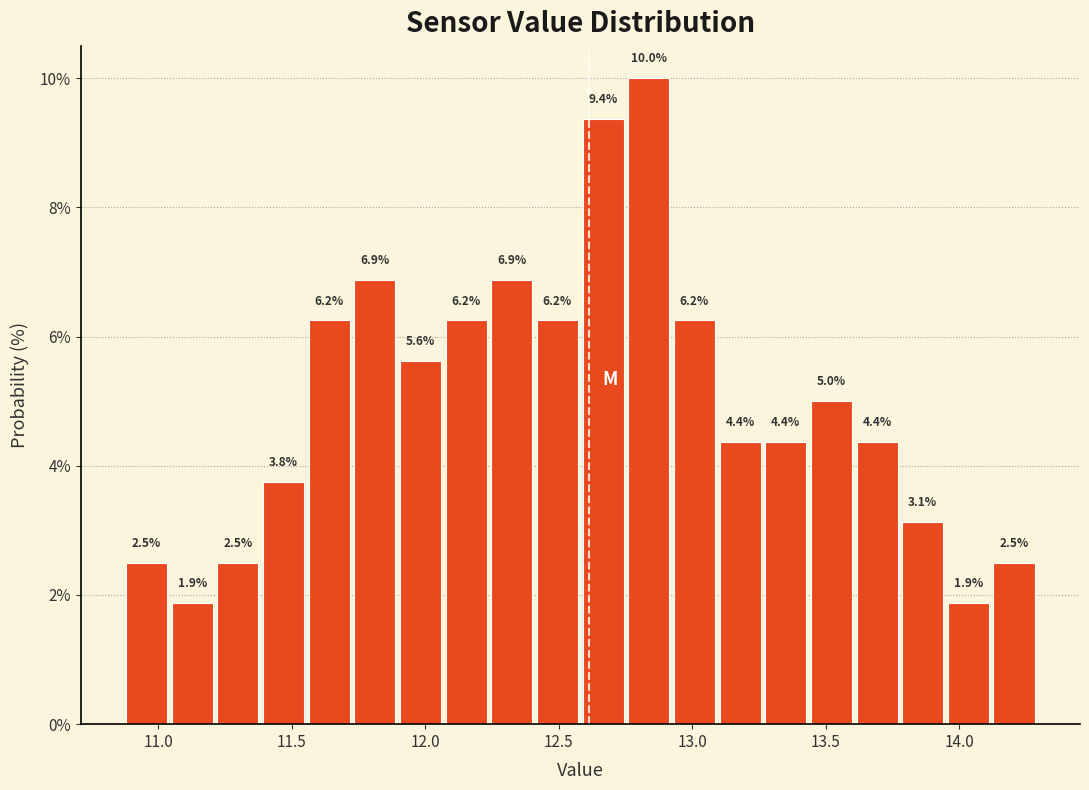

Around what value on the x-axis is the tallest bar? Give the approximate position of its centre, as read against the axis.

12.85